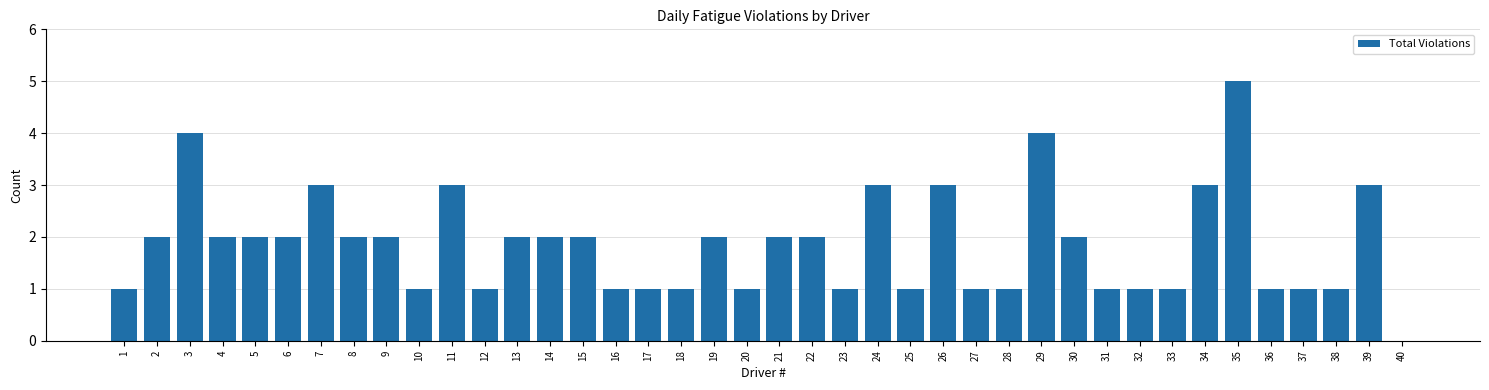

What is the sum of all values?

74